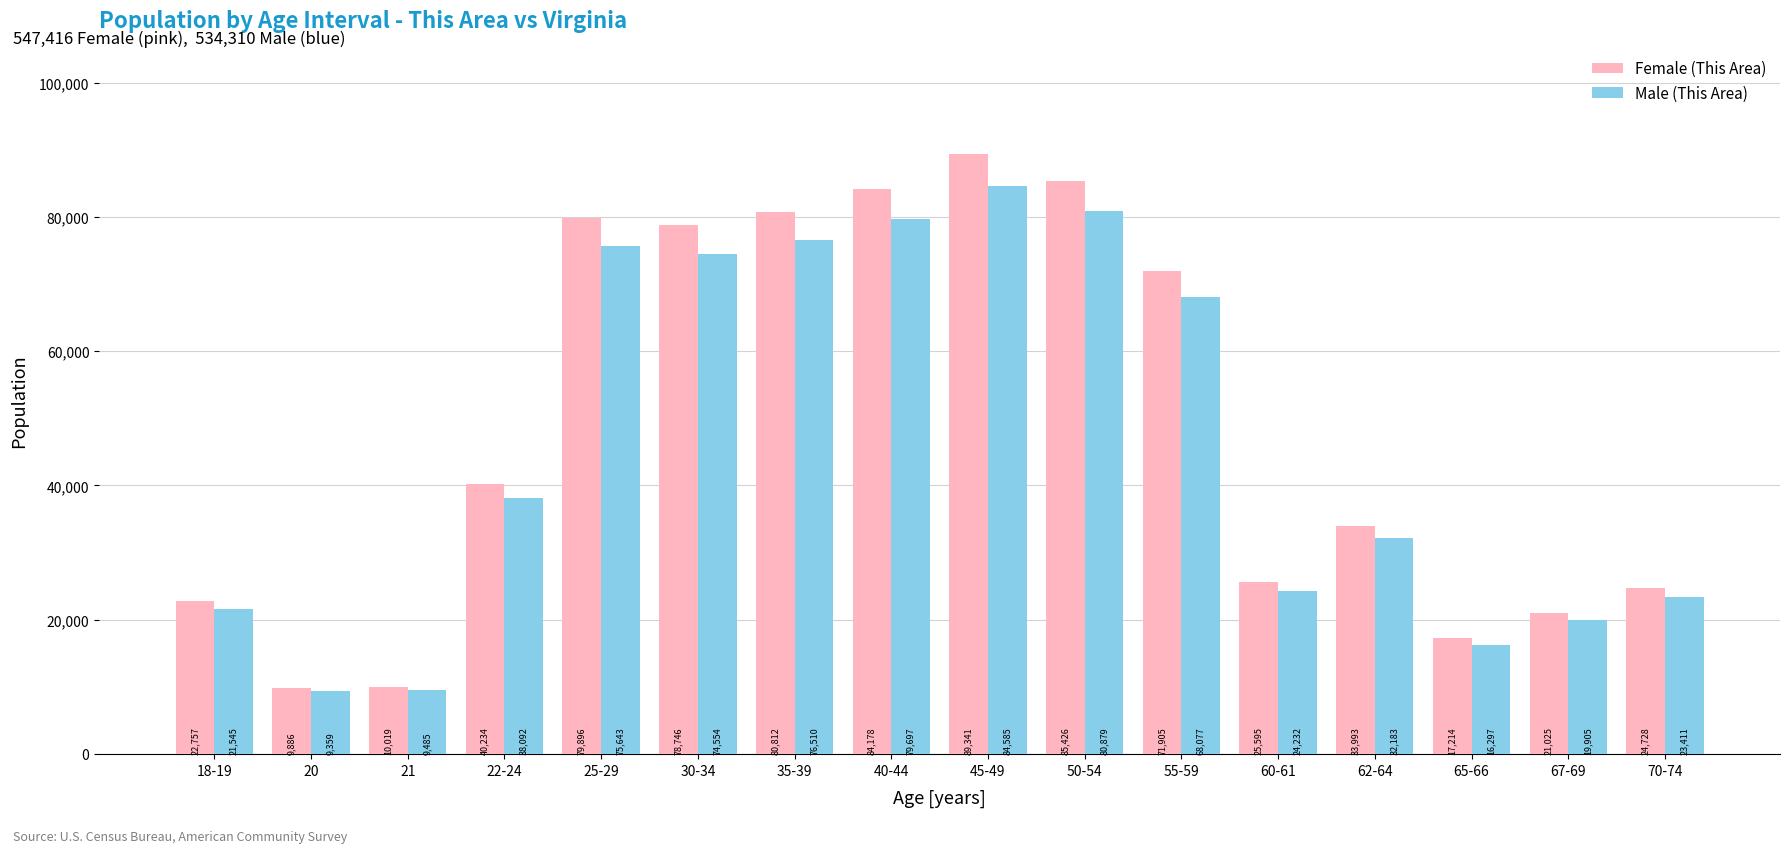

What position from the right is 30-34?

11